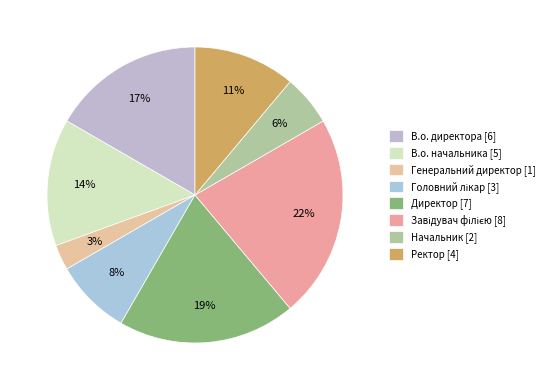

How much of the chart is everything except Генеральний директор?

97.2%